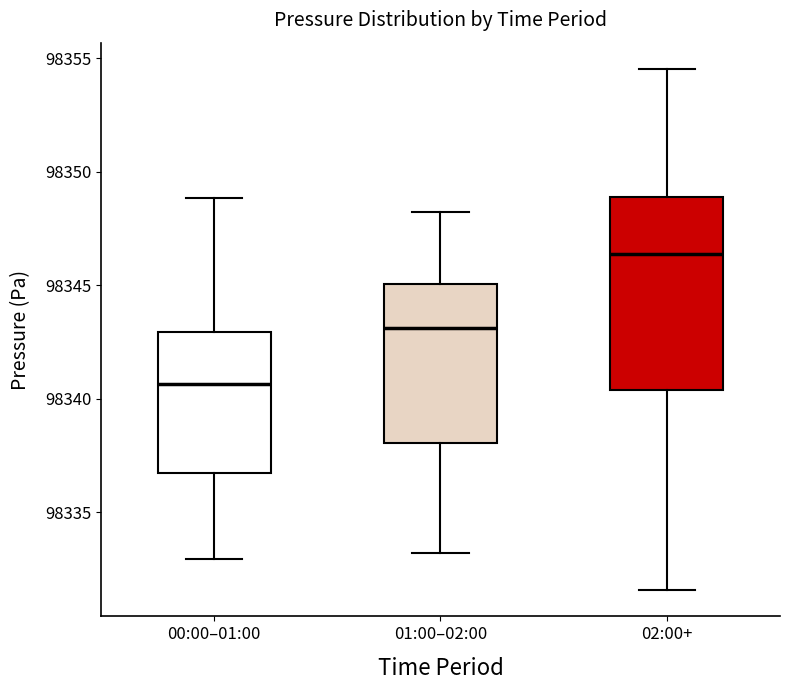

Reading left to right, transcribe this box plot: for each box, give where its median line is, the range the box spans, and where its two whiskers end, as read against the y-axis. The values are not printed on the chart, so give them approximately, as read against the axis.

00:00–01:00: median 98340.5, box 98336.5 to 98343.0, whiskers 98333.0 to 98349.0
01:00–02:00: median 98343.0, box 98338.0 to 98345.0, whiskers 98333.0 to 98348.0
02:00+: median 98346.5, box 98340.5 to 98349.0, whiskers 98331.5 to 98354.5